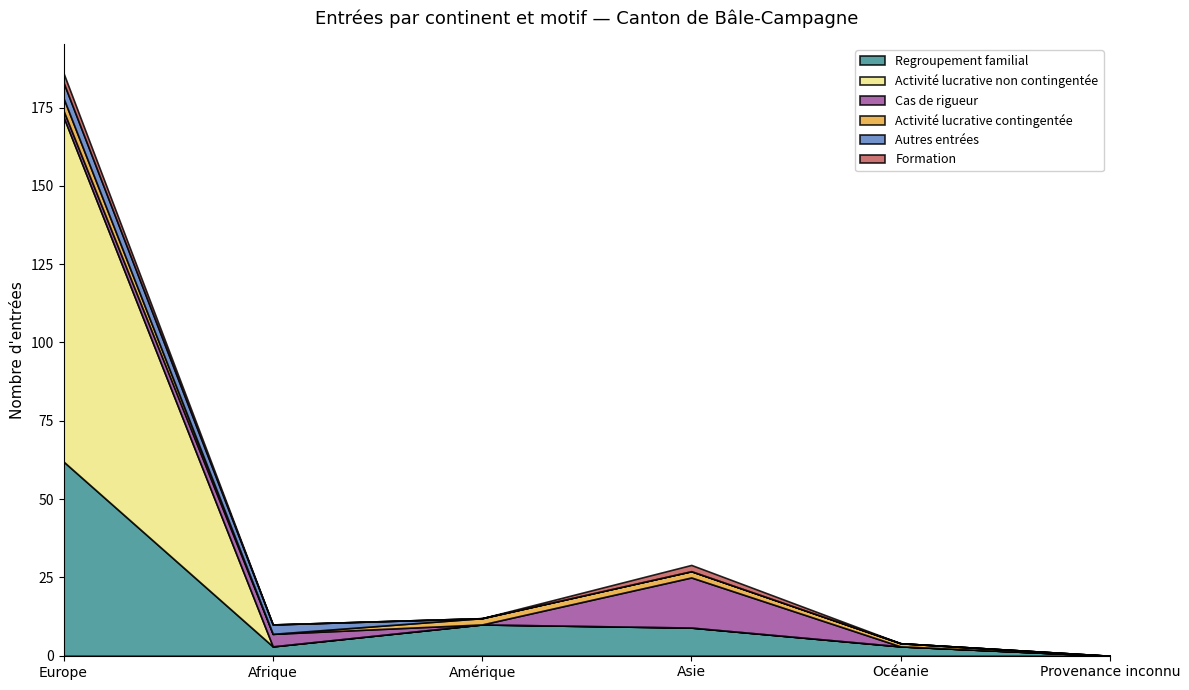

List the labels in order of Activité lucrative contingentée value, largest first.

Europe, Amérique, Asie, Océanie, Afrique, Provenance inconnu